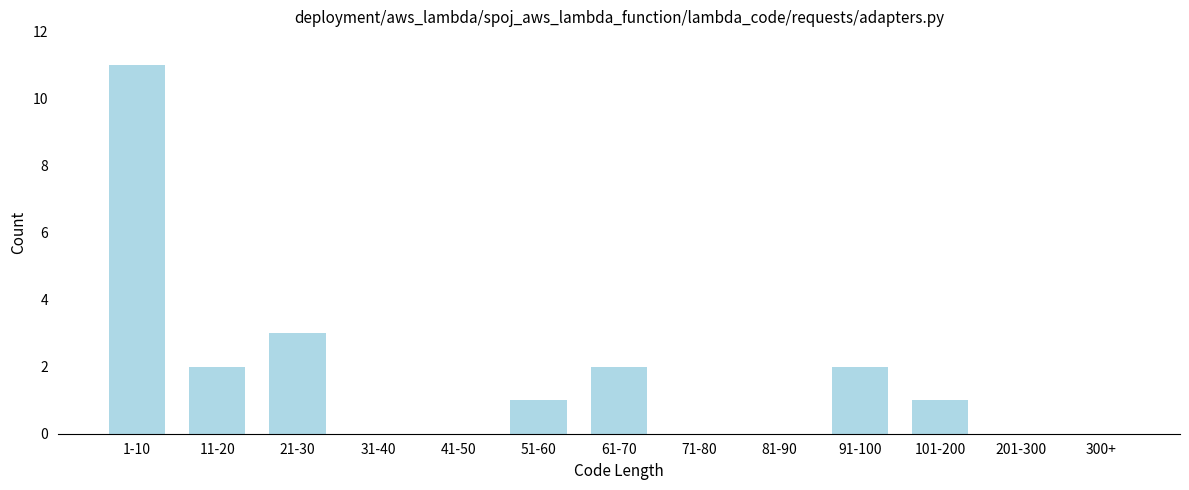

Reading left to right, what are all the values shown in this chart?

1-10=11	11-20=2	21-30=3	31-40=0	41-50=0	51-60=1	61-70=2	71-80=0	81-90=0	91-100=2	101-200=1	201-300=0	300+=0